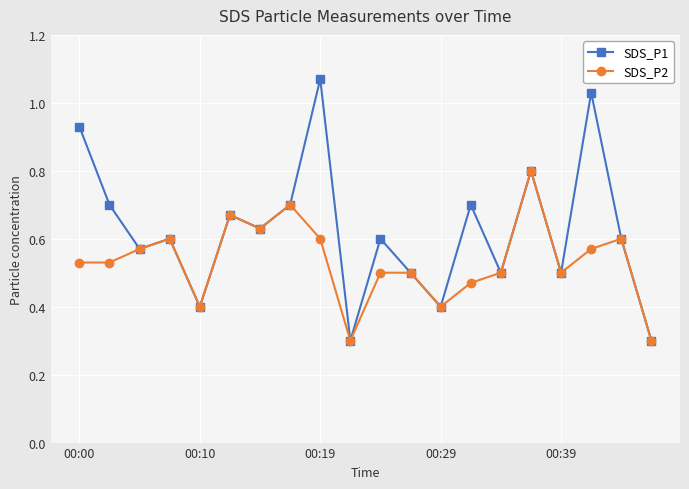

What is the highest value of the SDS_P2 series?

0.8